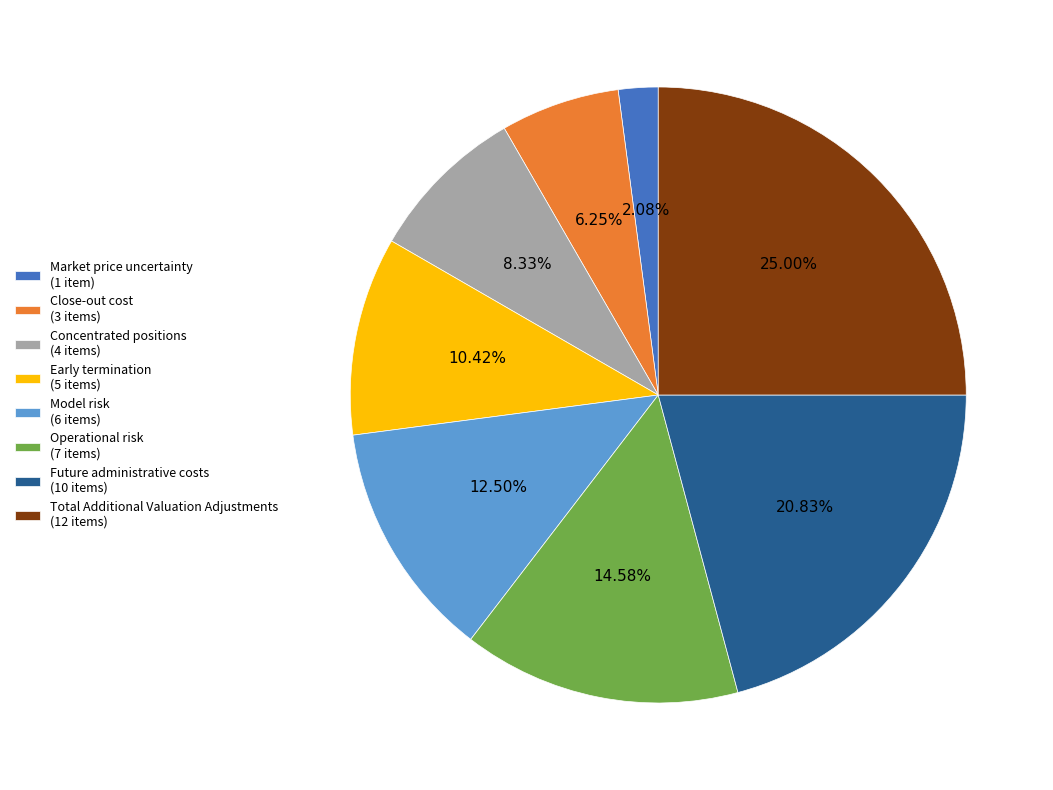

What percentage is the Operational risk slice, to the nearest percent?

15%